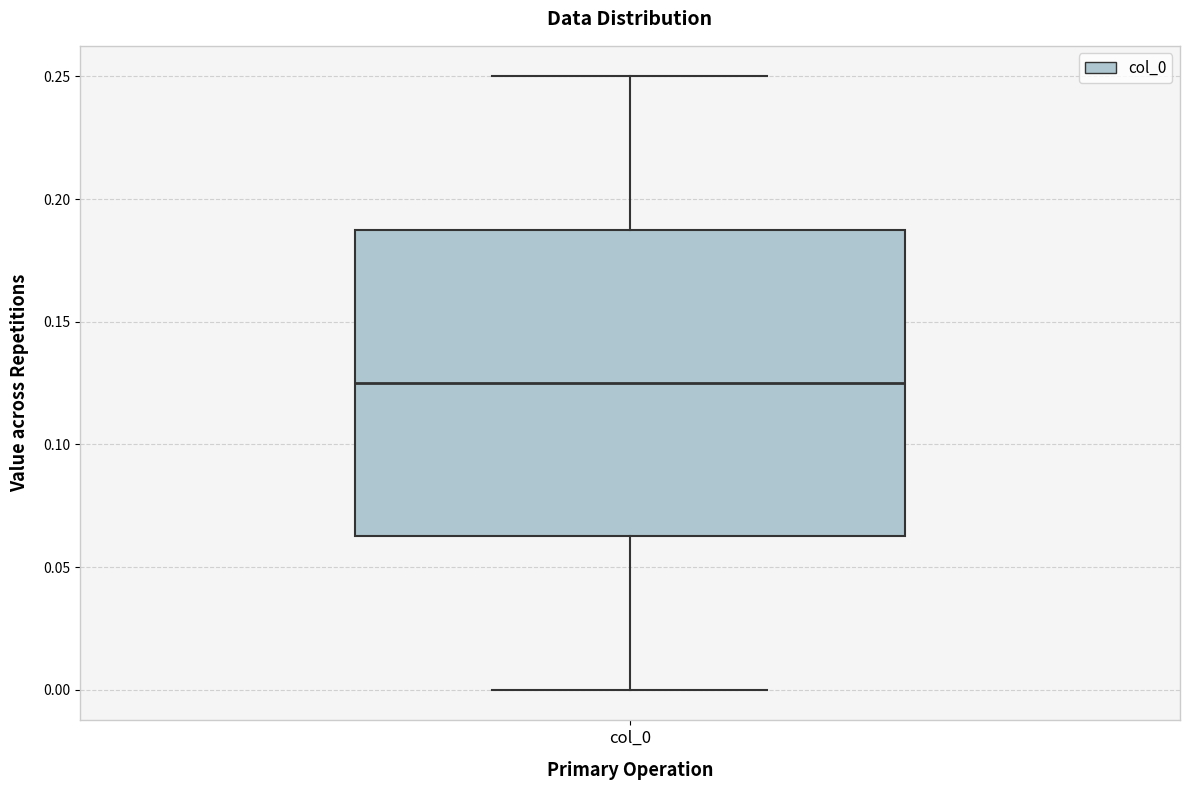

Read this box plot against the y-axis: the position of the median line, the range covered by the box, and the ends of both whiskers. The values are not printed on the chart, so give them approximately, as read against the axis.

median 0.125, box 0.065 to 0.190, whiskers 0.000 to 0.250